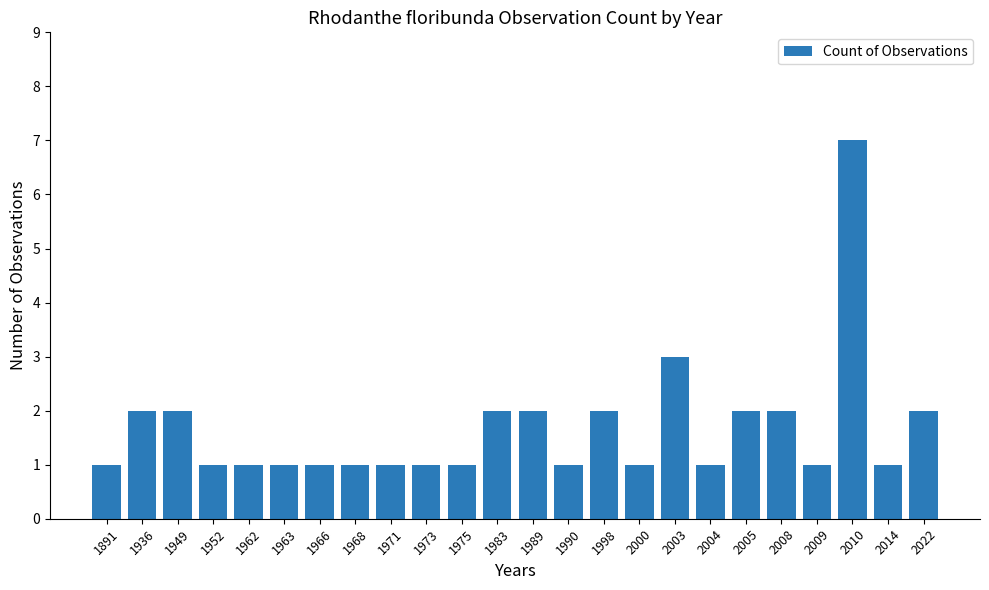

Which has a higher value, 2009 or 2003?

2003